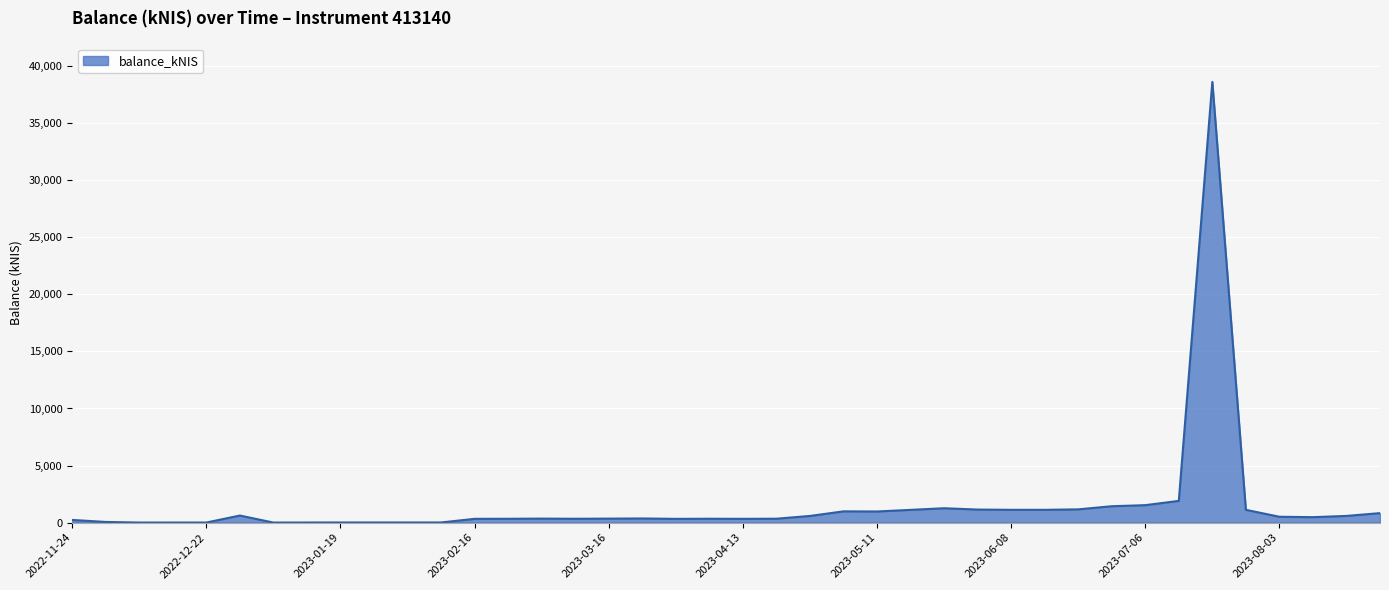

What is the maximum value shown in the chart?

38630.4